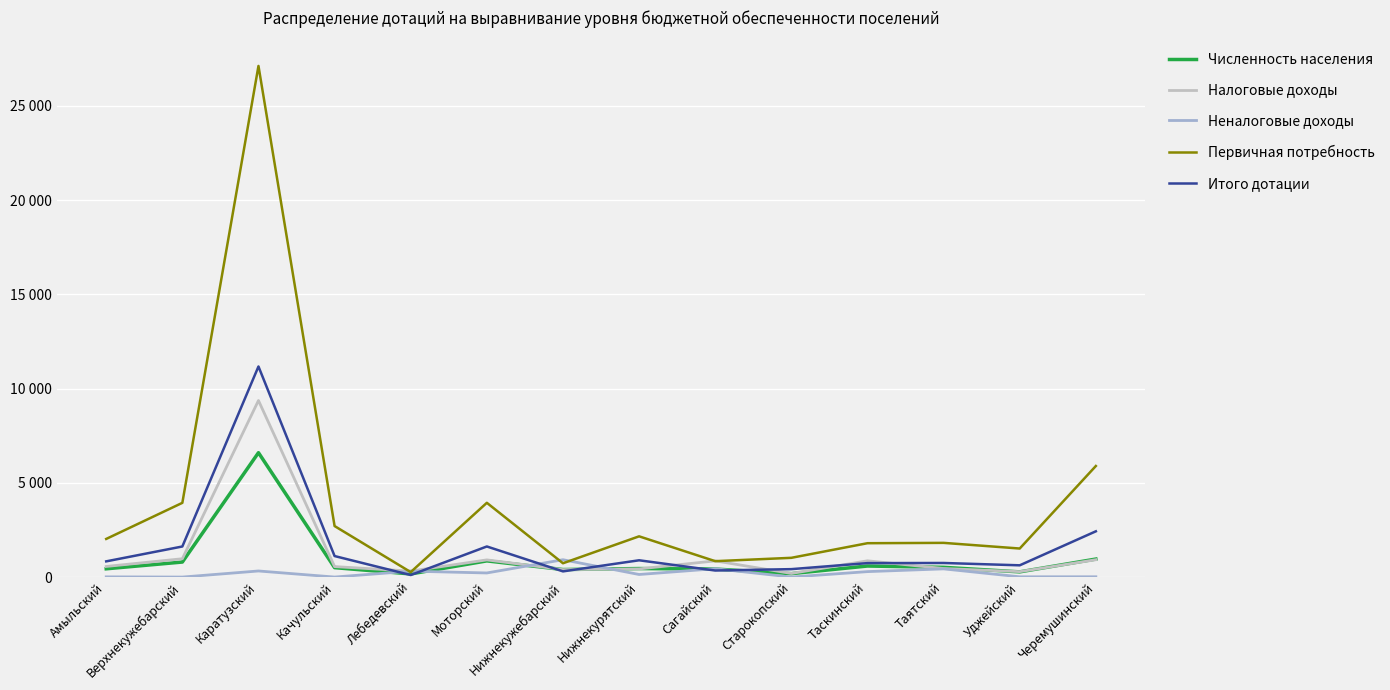

True or false: Налоговые доходы has more than 1 interior local peaks.

True